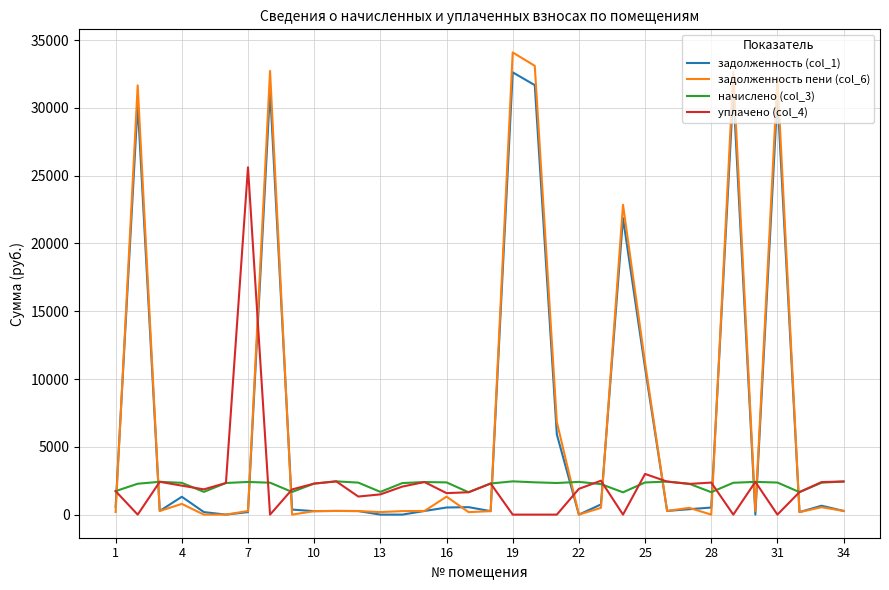

Which series has the widest spread of values?

задолженность пени (col_6)